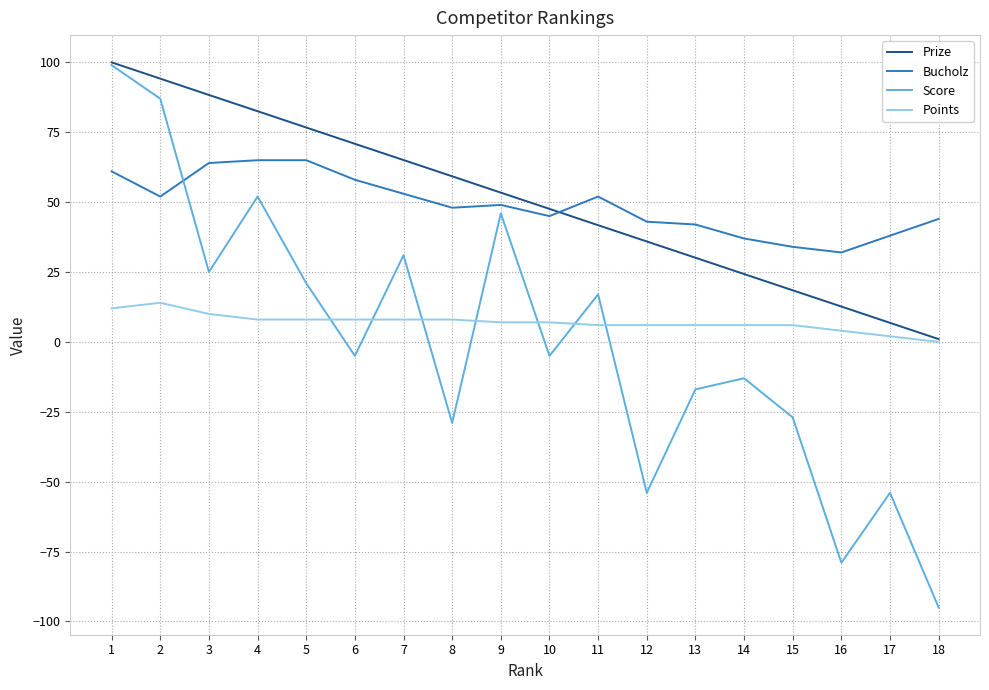

What is the difference between the second highest and second lowest values in the Points series?

10.0